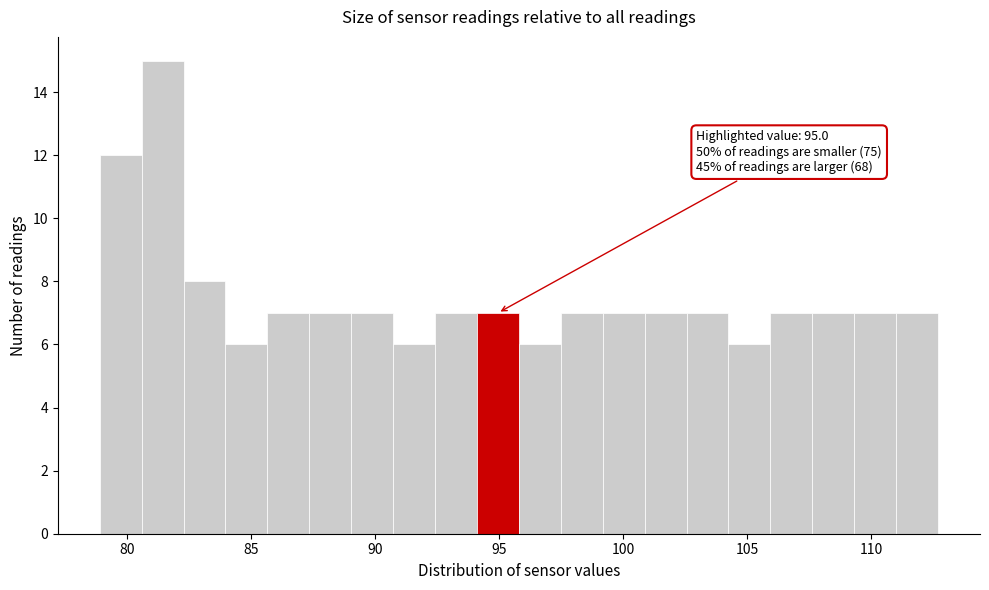

Around what value on the x-axis is the tallest bar? Give the approximate position of its centre, as read against the axis.

81.5